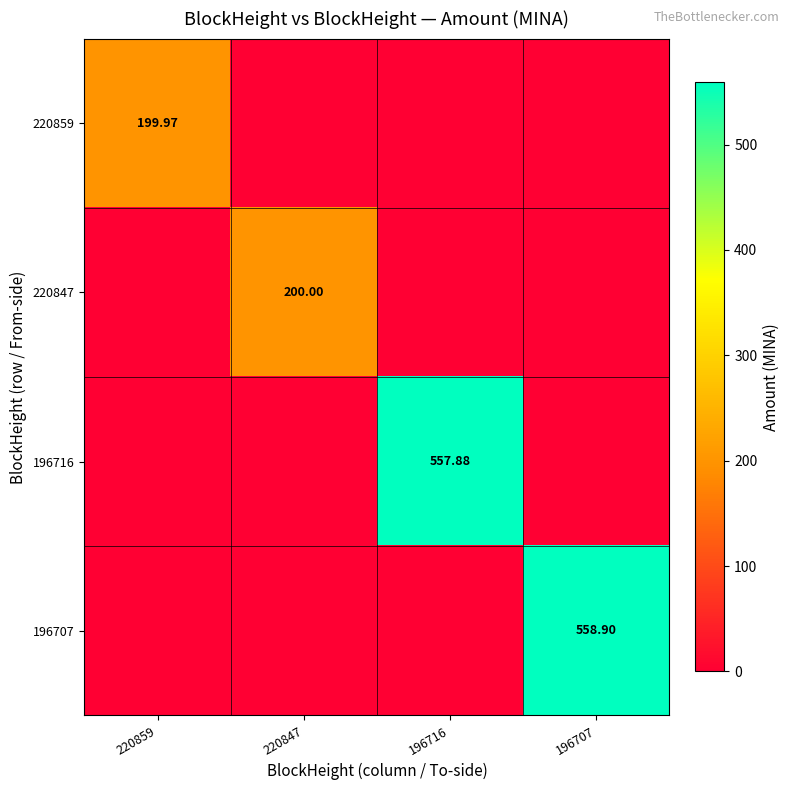

True or false: 196707 has a value of 0.0 at 220859.

True